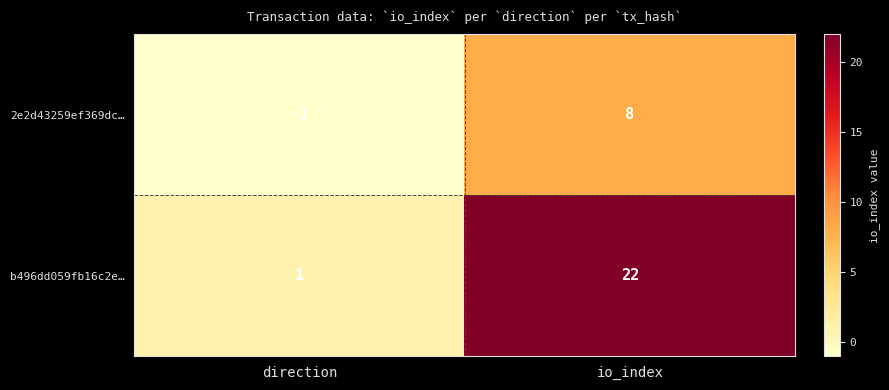

Which series has the largest range (max minus min)?

b496dd059fb16c2e…